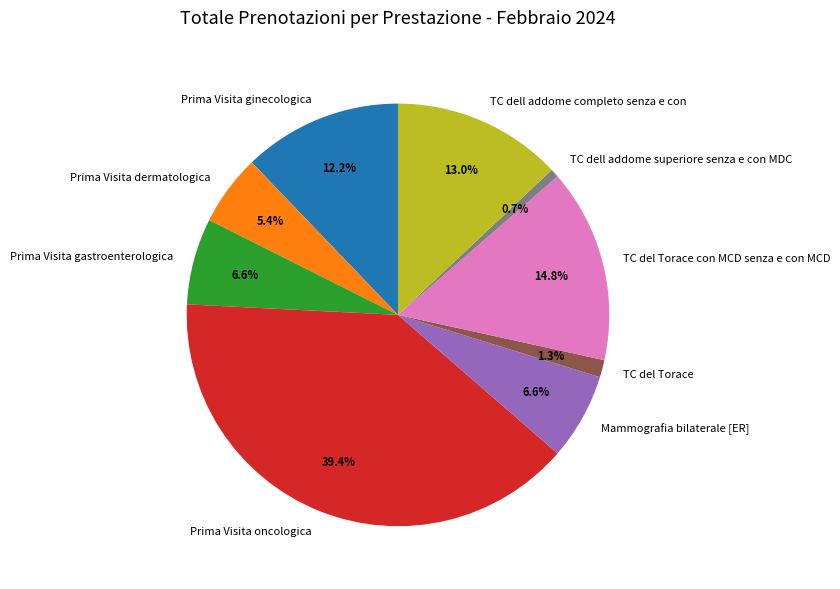

The Prima Visita oncologica slice represents 39% of the pie. True or false?

True